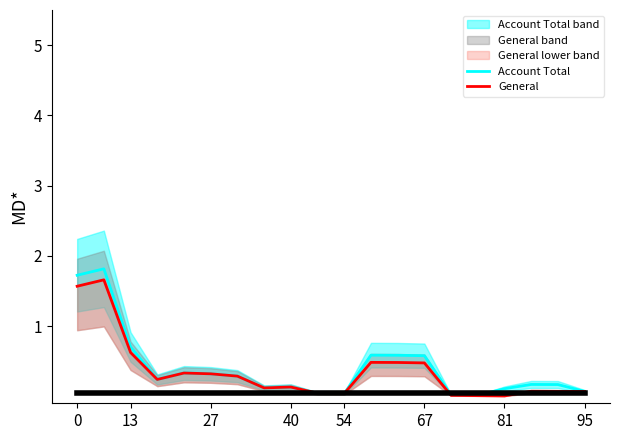

Between 54 and 81, which series saw the biggest shift?

Account Total